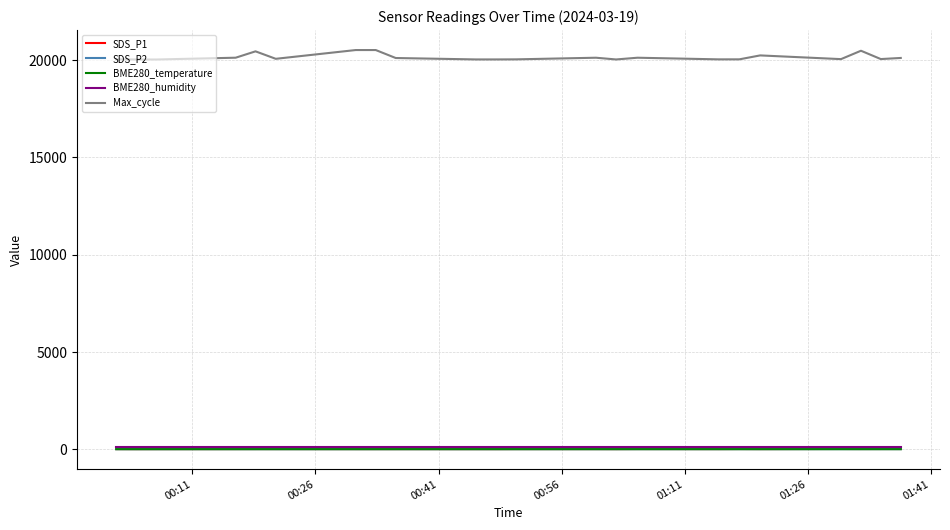

Which series has the largest range (max minus min)?

Max_cycle